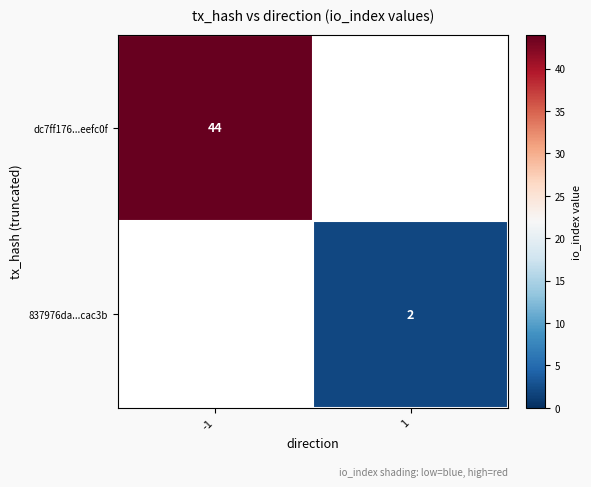

Count the number of data series in this chart.

2